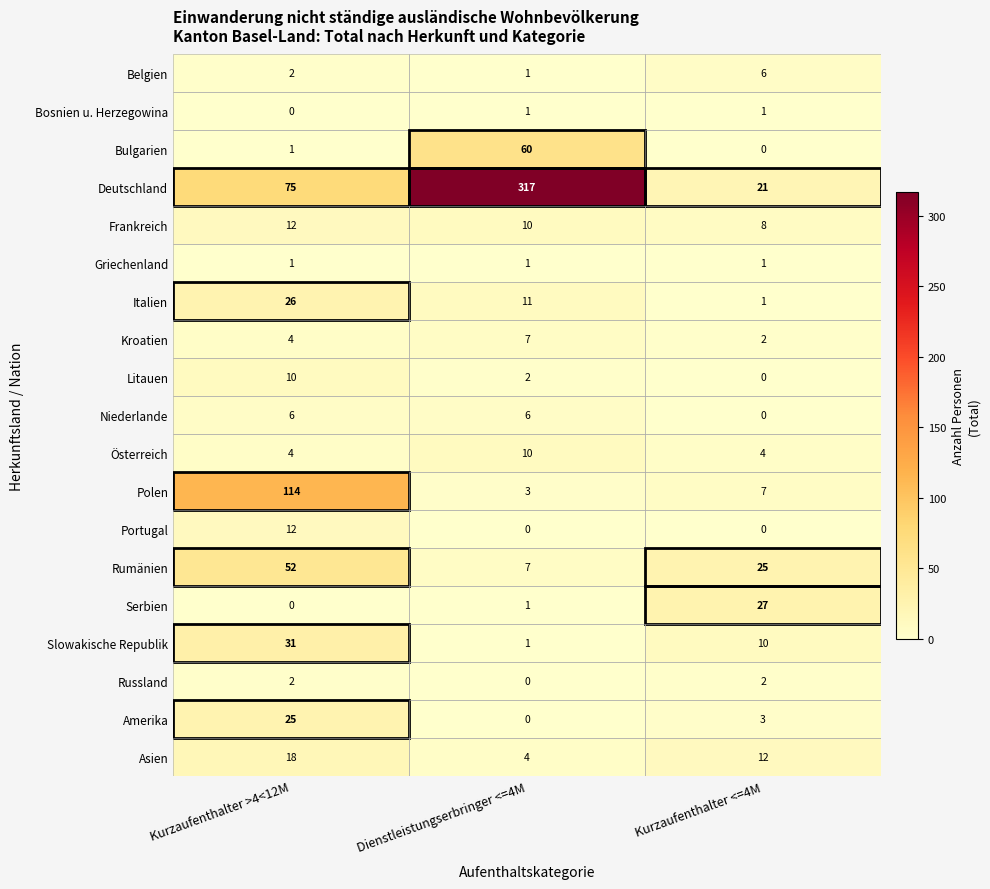

The value of Serbien at Kurzaufenthalter <=4M is 27. True or false?

True